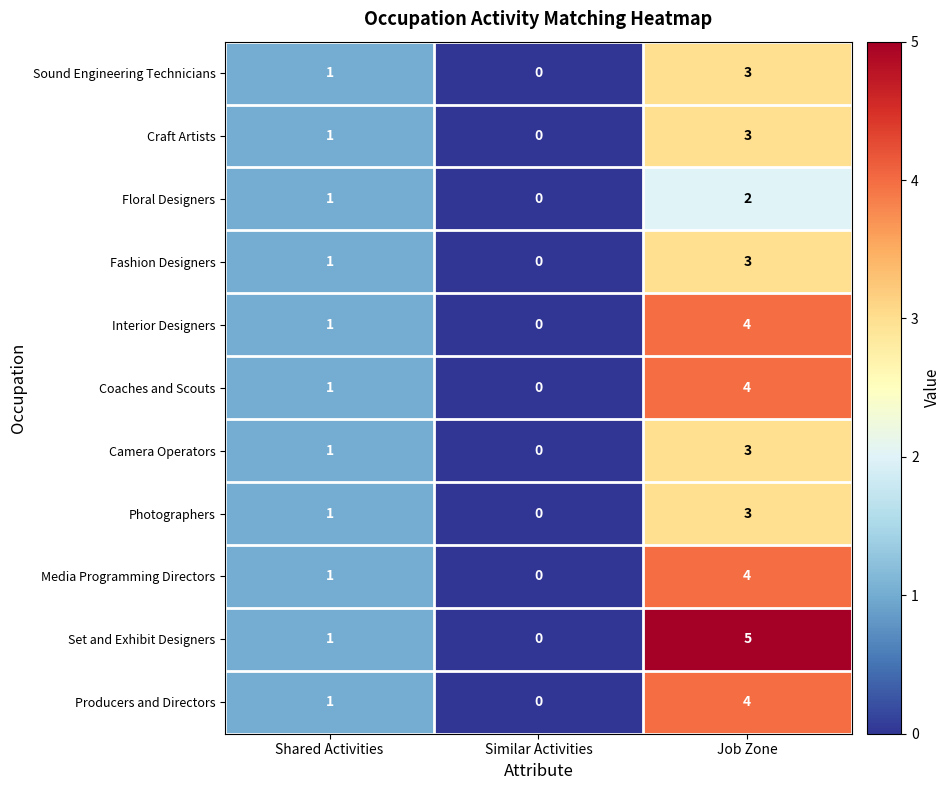

Which label corresponds to the smallest value in the chart?

Similar Activities